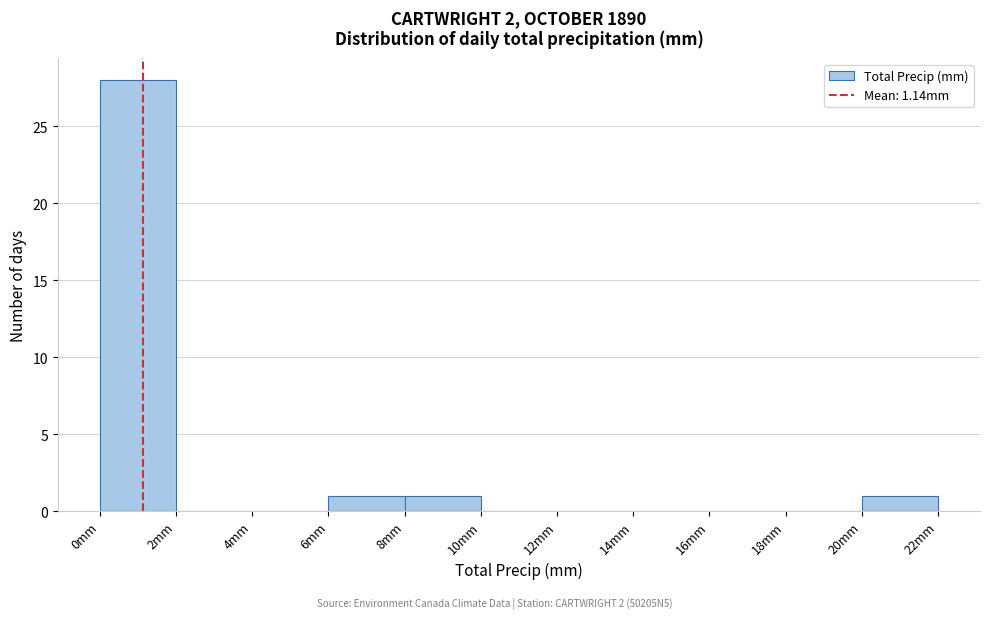

Which range on the x-axis has the tallest bar?

0 to 2